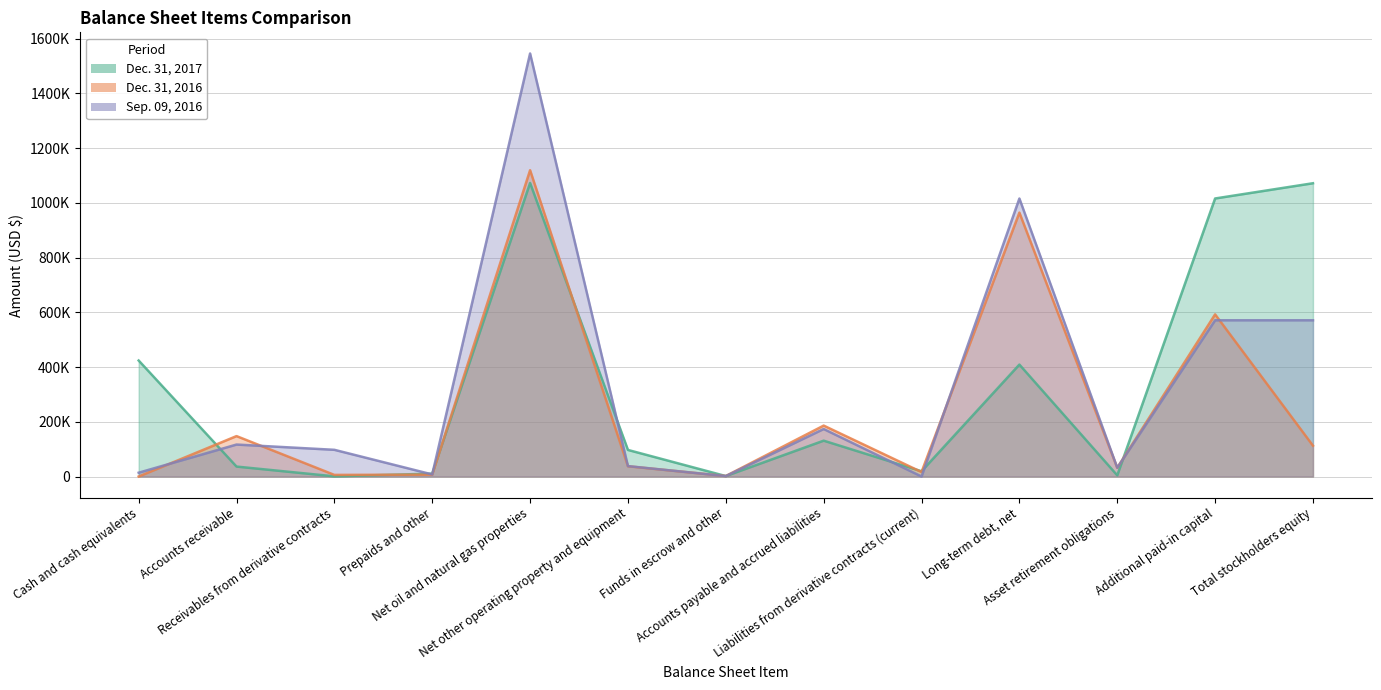

What is the value of the Dec. 31, 2016 point at the 4th from the left?

6940